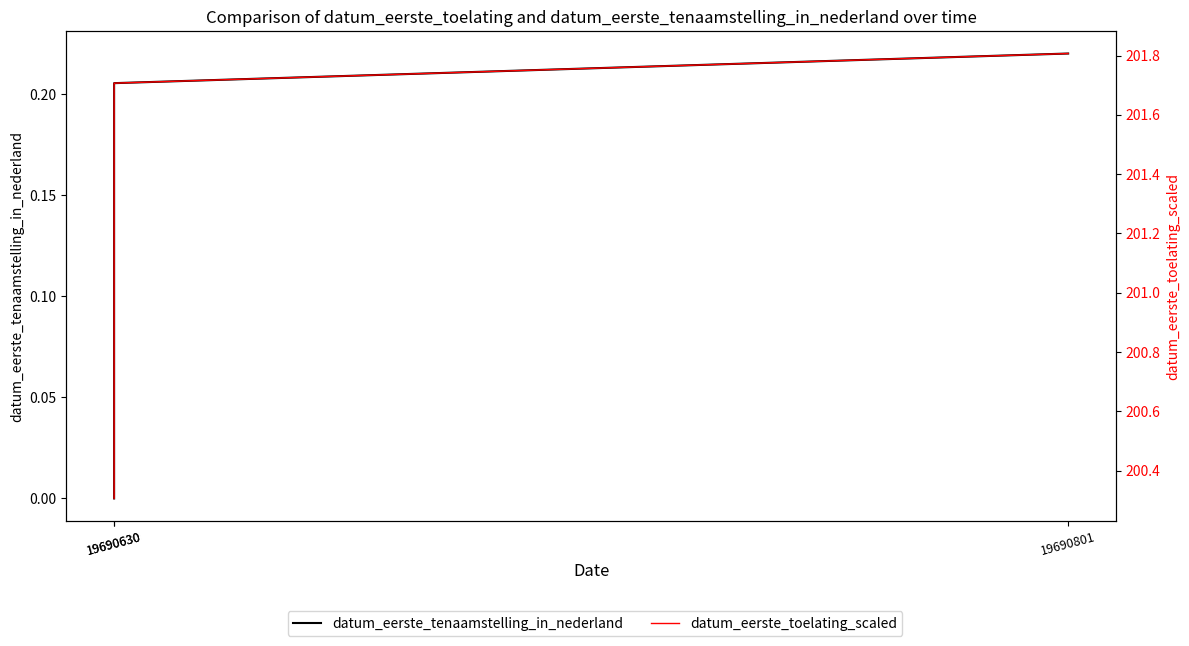

At 19690630, list the series in order from smallest to largest.

datum_eerste_tenaamstelling_in_nederland, datum_eerste_toelating_scaled